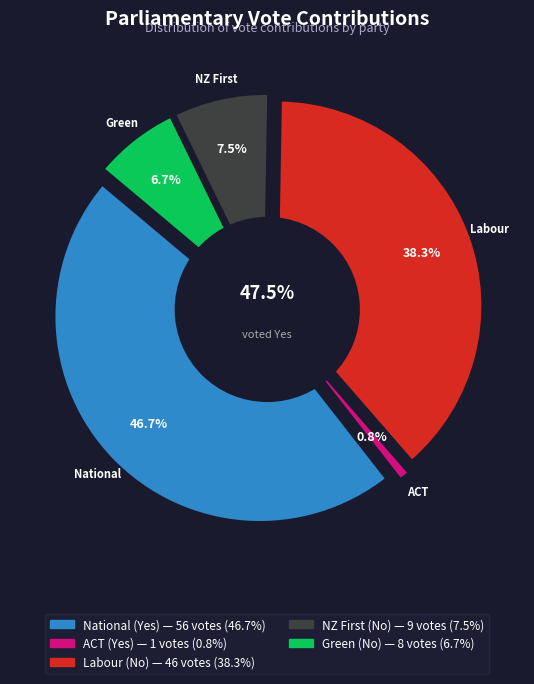

The Green slice represents 7% of the pie. True or false?

True